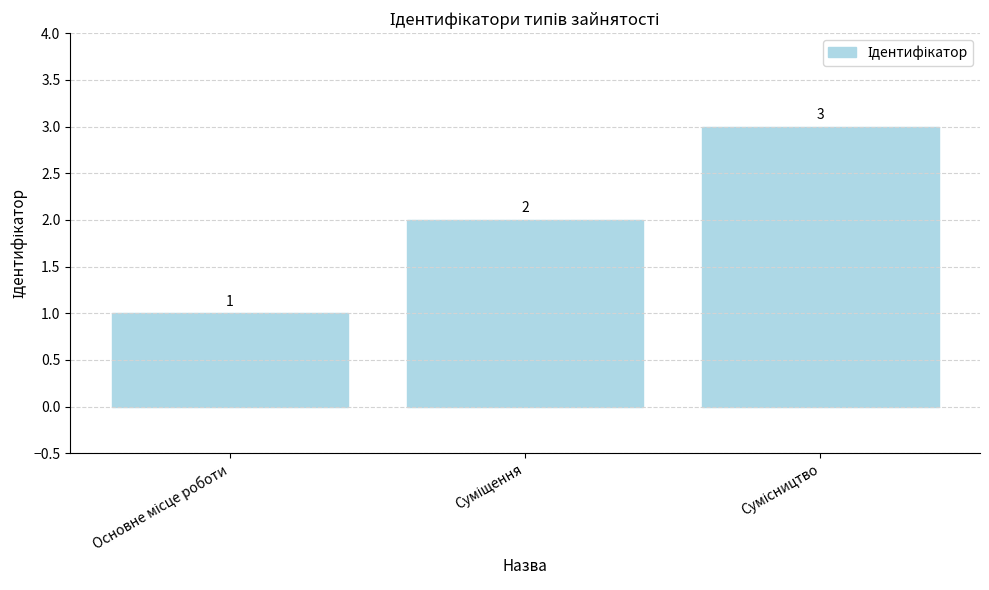

Count the number of data series in this chart.

1